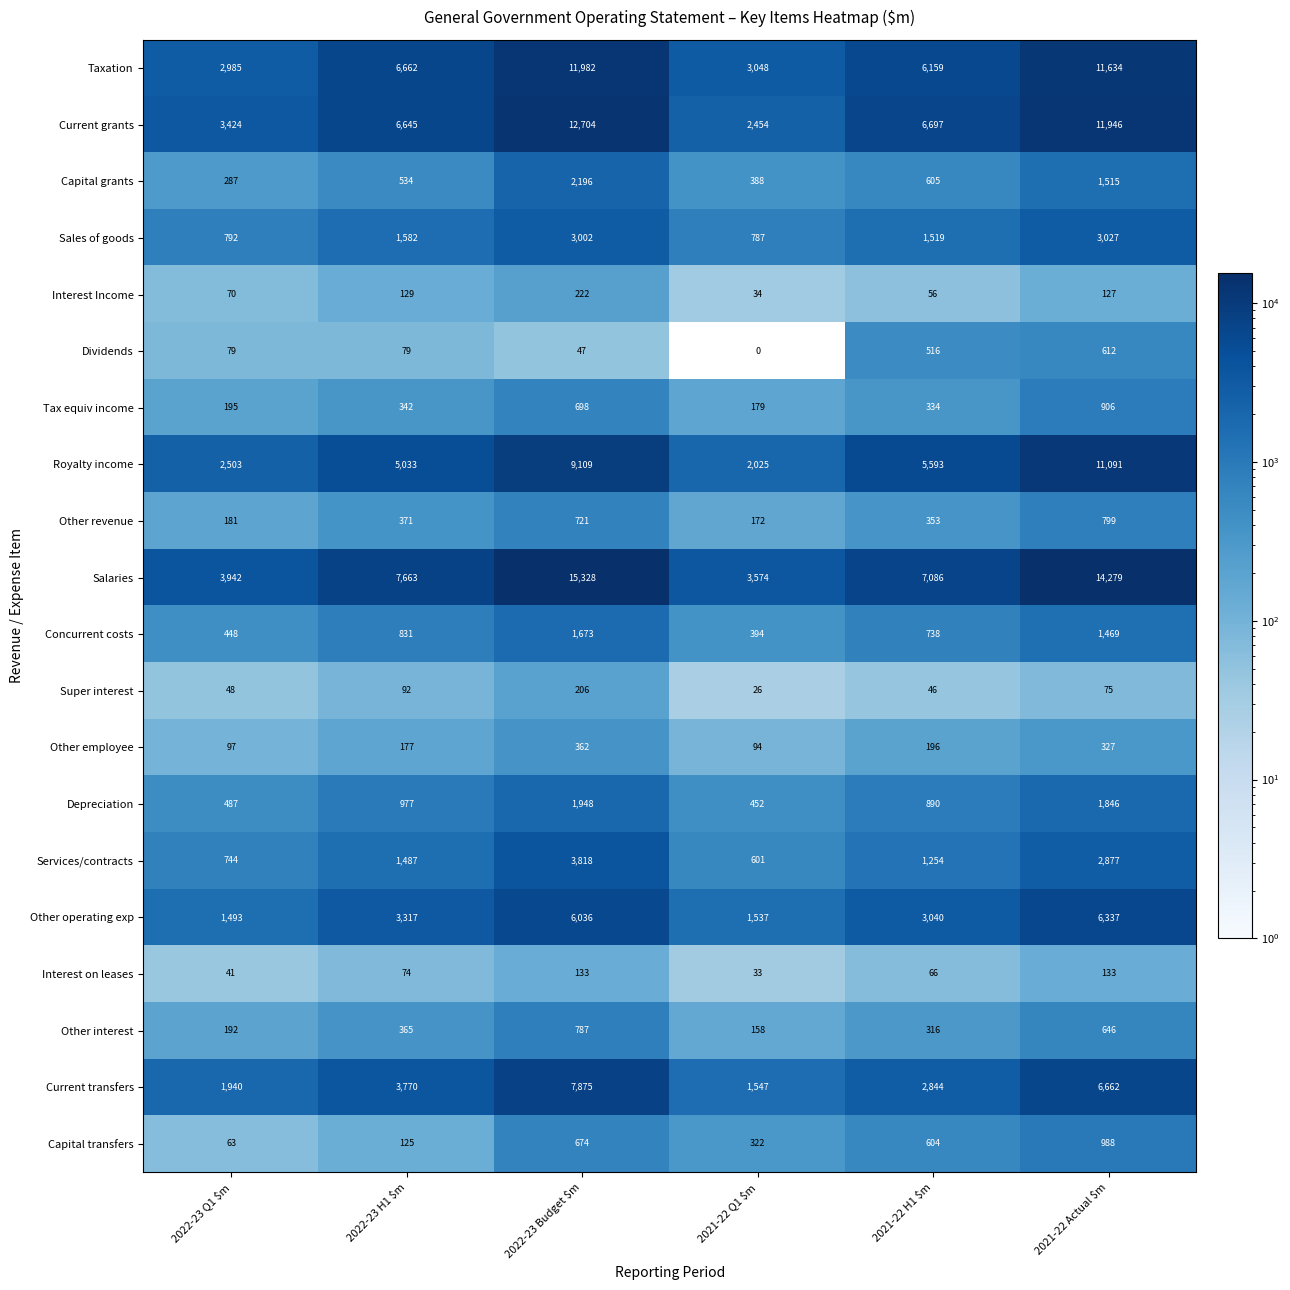

True or false: Services/contracts has a value of 892 at 2021-22 Q1 $m.

False